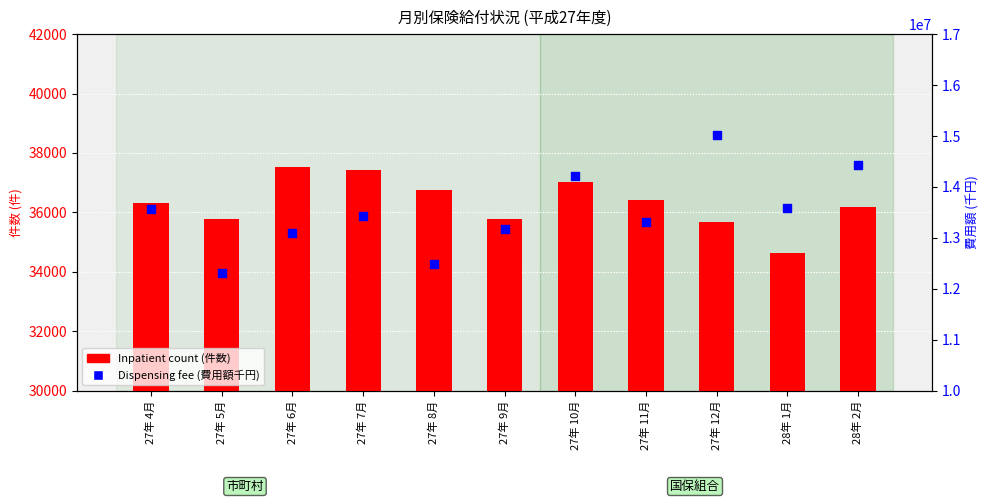

Which series has the largest total across all categories?

Dispensing fee (千円)